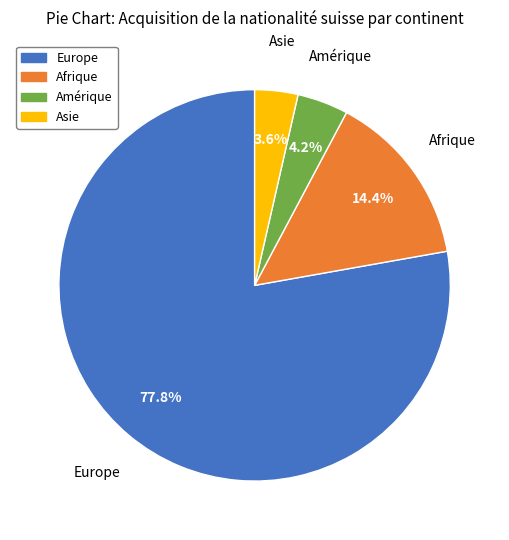

How many segments does this pie chart have?

4